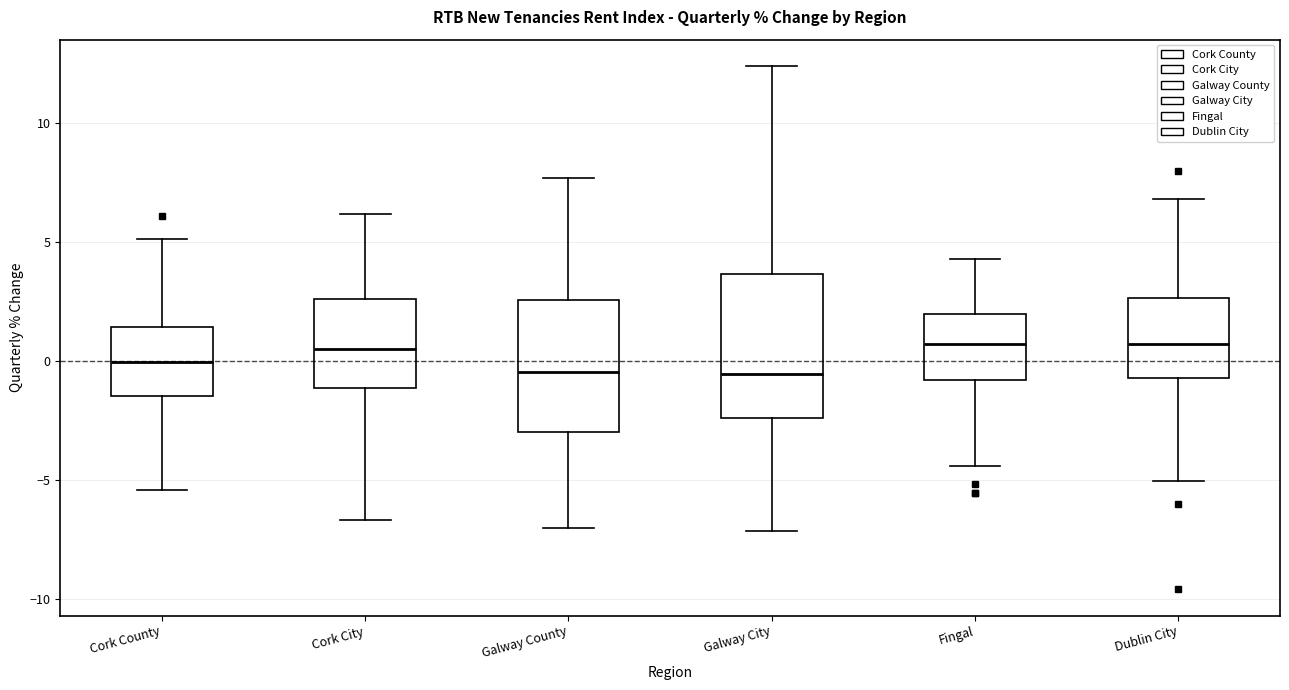

Where does the upper whisker of the box for Cork County end on the y-axis? The values are not printed on the chart, so give them approximately, as read against the axis.

5.0